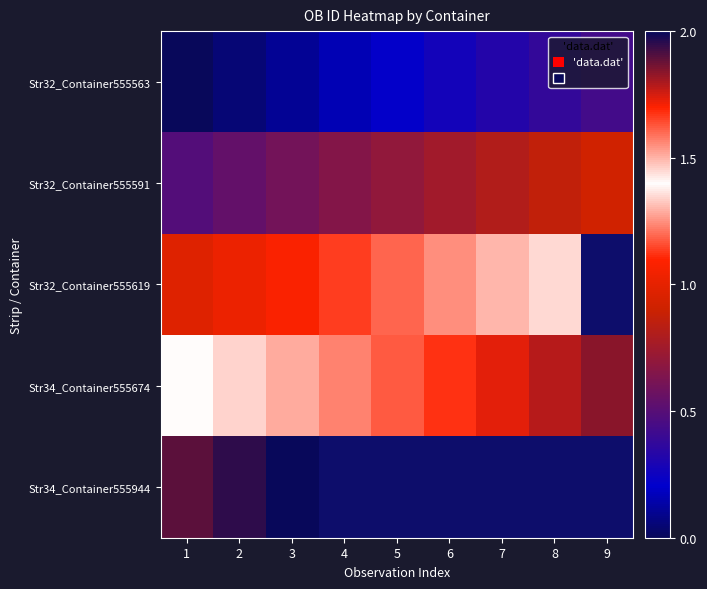

At which category does the chart reach its peak across all series?

3